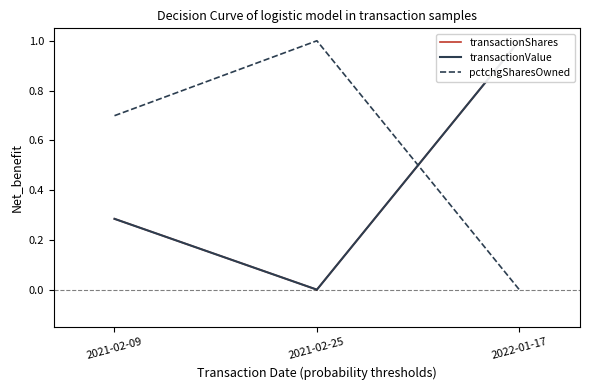

How many data points does each series have?

3